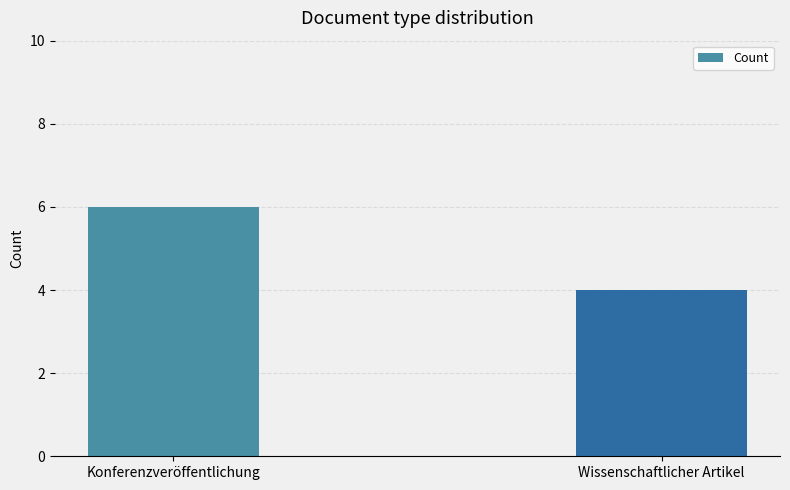

Which category has the highest value across all series?

Konferenzveröffentlichung